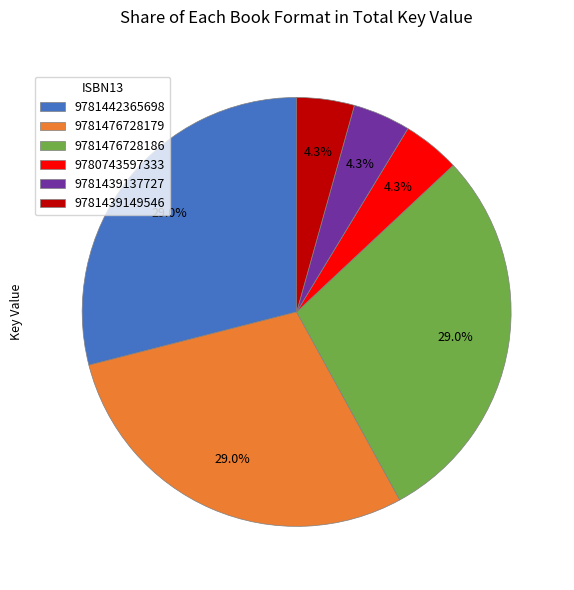

To the nearest percent, what is the combined percentage of 9781476728186 and 9780743597333?

33%